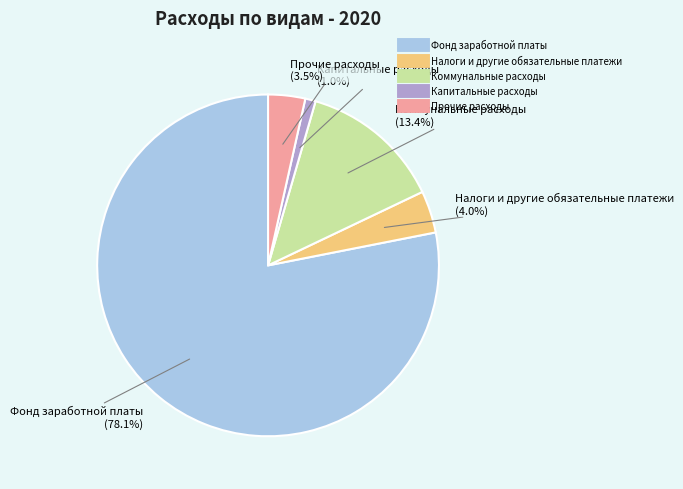

Is there a majority slice in this chart?

Yes